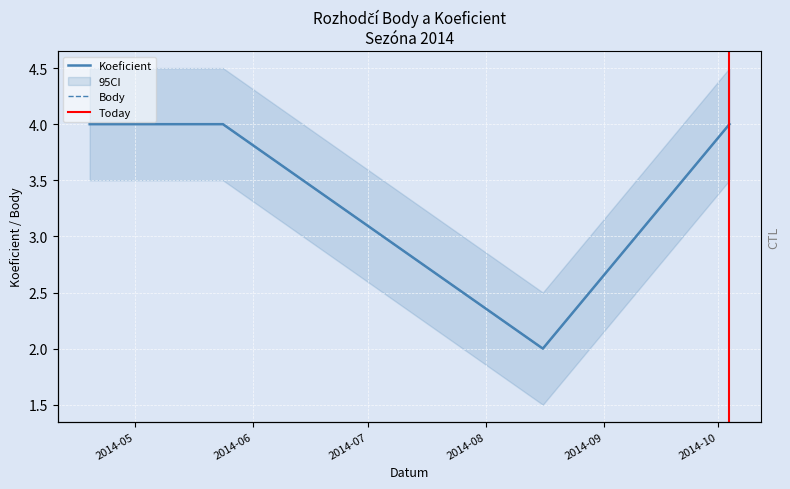

True or false: Koeficient has more than 1 points higher than both neighbors.

False